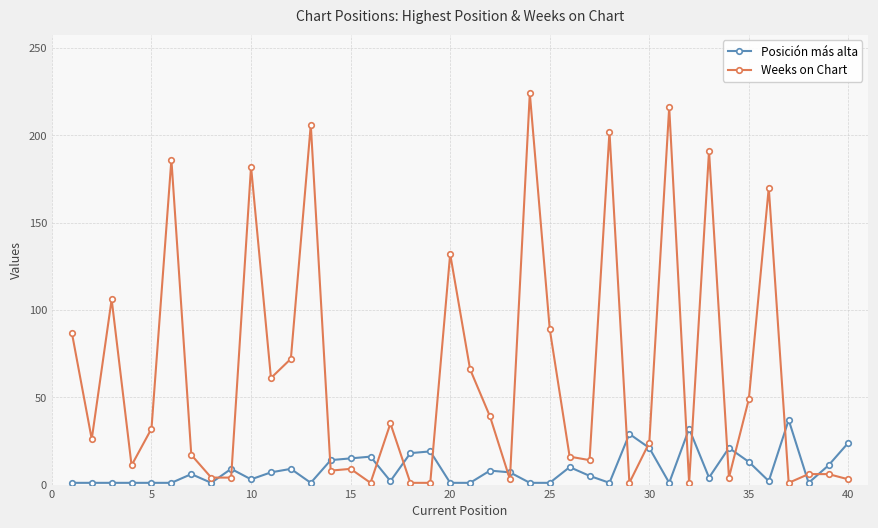

How many times do Weeks on Chart and Posición más alta cross each other?

17